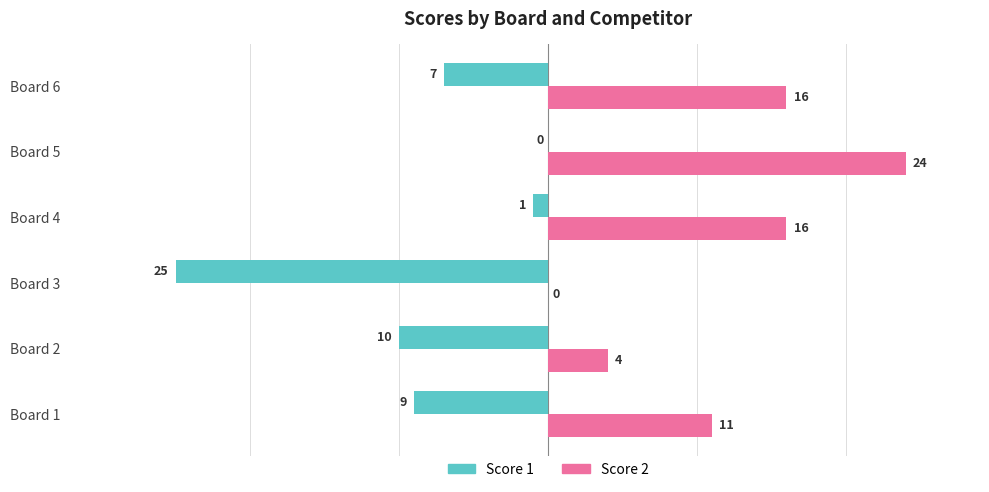

Which series has the largest total across all categories?

Score 2